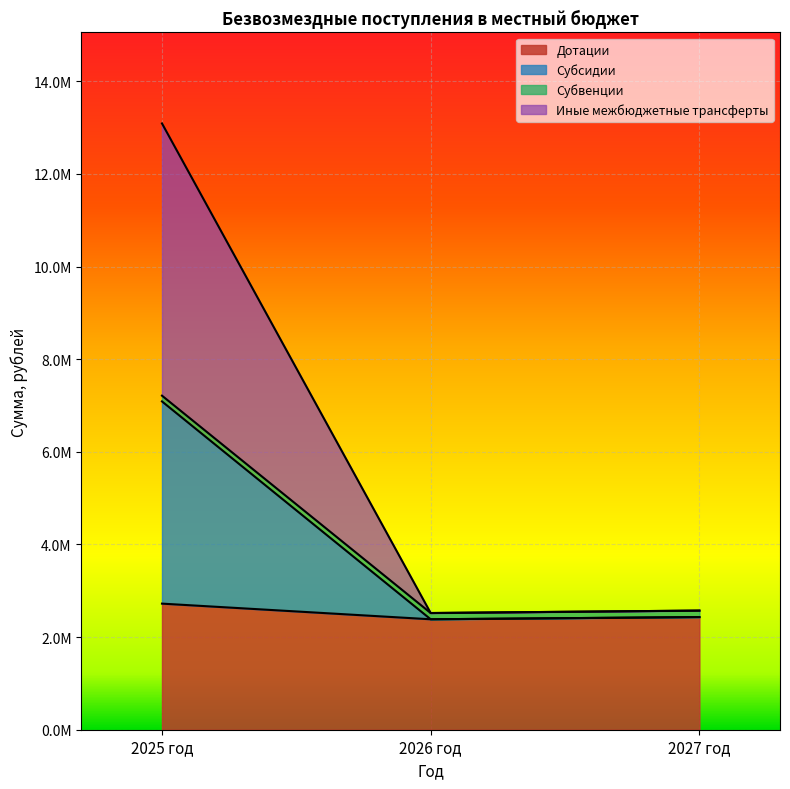

What is the spread (max minus min) of values at 2025 год?

10367631.3